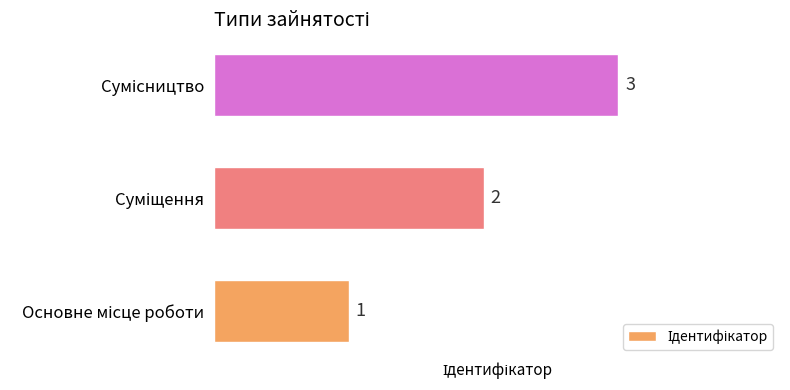

What is the maximum value shown in the chart?

3